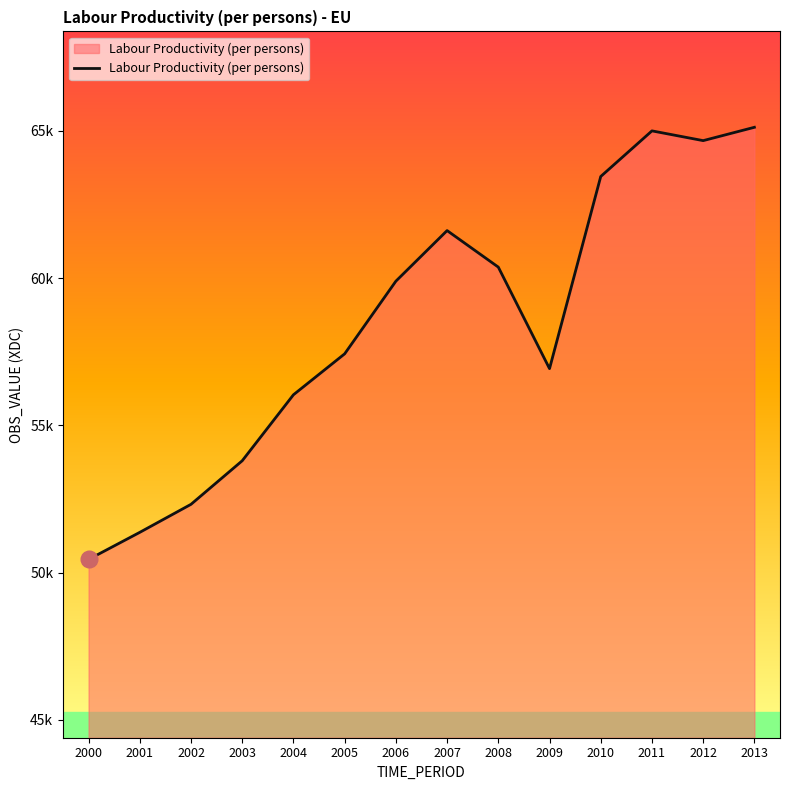

List the labels in order of value, smallest first.

2000, 2001, 2002, 2003, 2004, 2009, 2005, 2006, 2008, 2007, 2010, 2012, 2011, 2013